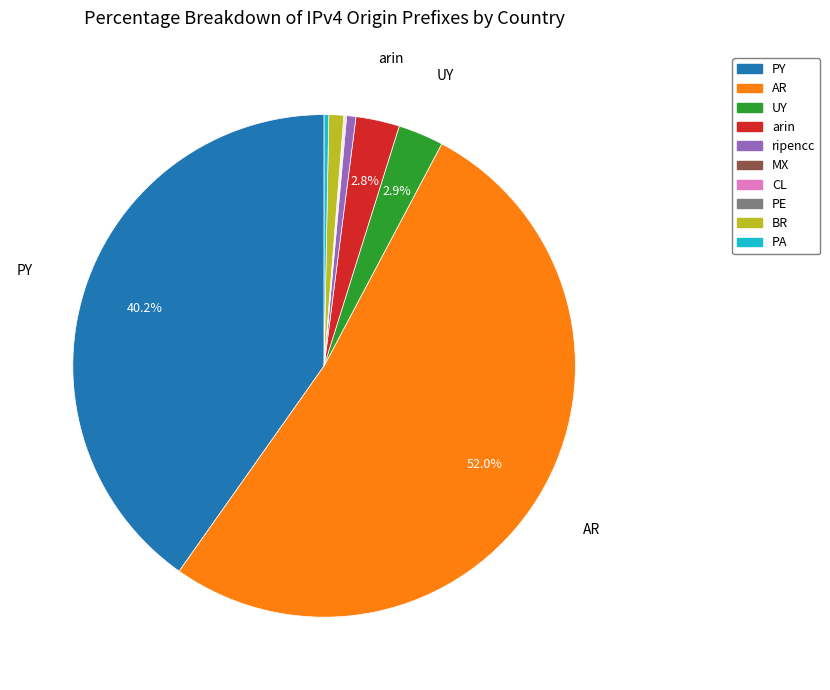

Which has a higher value, UY or BR?

UY